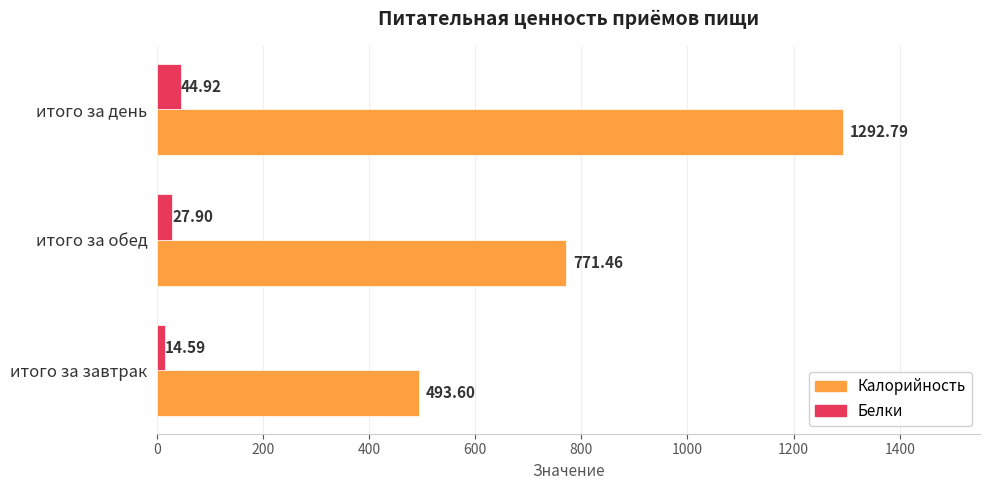

Between итого за завтрак and итого за обед, which series saw the biggest shift?

Калорийность